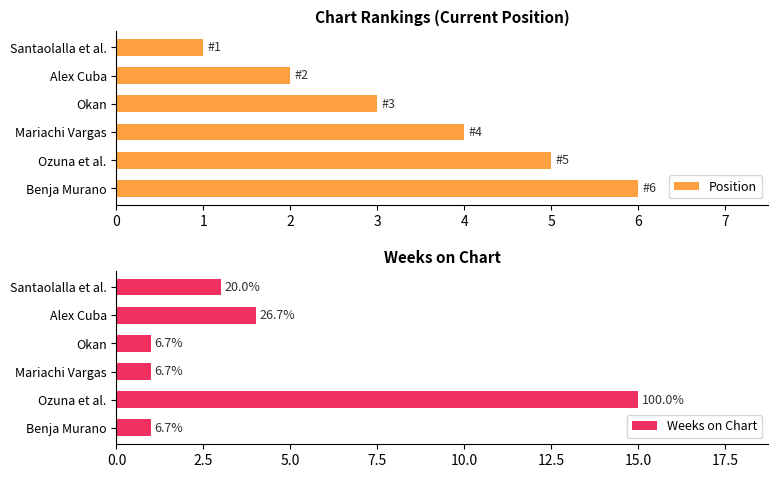

What is the value of the Weeks on Chart bar at the 2nd from the left?

4